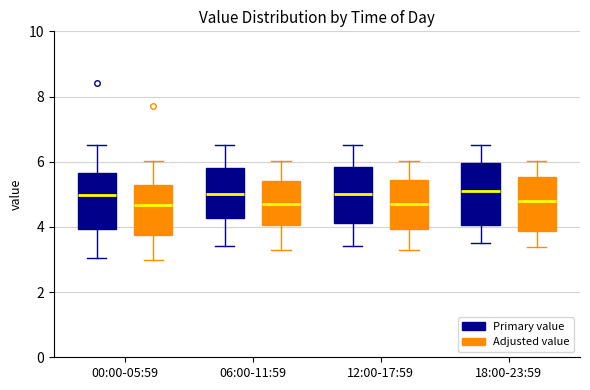

Reading left to right, transcribe this box plot: for each box, give where its median line is, the range the box spans, and where its two whiskers end, as read against the y-axis. The values are not printed on the chart, so give them approximately, as read against the axis.

00:00-05:59 (Primary value): median 5.0, box 4.0 to 5.6, whiskers 3.0 to 6.6
00:00-05:59 (Adjusted value): median 4.6, box 3.8 to 5.2, whiskers 3.0 to 6.0
06:00-11:59 (Primary value): median 5.0, box 4.2 to 5.8, whiskers 3.4 to 6.6
06:00-11:59 (Adjusted value): median 4.8, box 4.0 to 5.4, whiskers 3.2 to 6.0
12:00-17:59 (Primary value): median 5.0, box 4.2 to 5.8, whiskers 3.4 to 6.6
12:00-17:59 (Adjusted value): median 4.8, box 4.0 to 5.4, whiskers 3.2 to 6.0
18:00-23:59 (Primary value): median 5.2, box 4.0 to 6.0, whiskers 3.6 to 6.6
18:00-23:59 (Adjusted value): median 4.8, box 3.8 to 5.6, whiskers 3.4 to 6.0